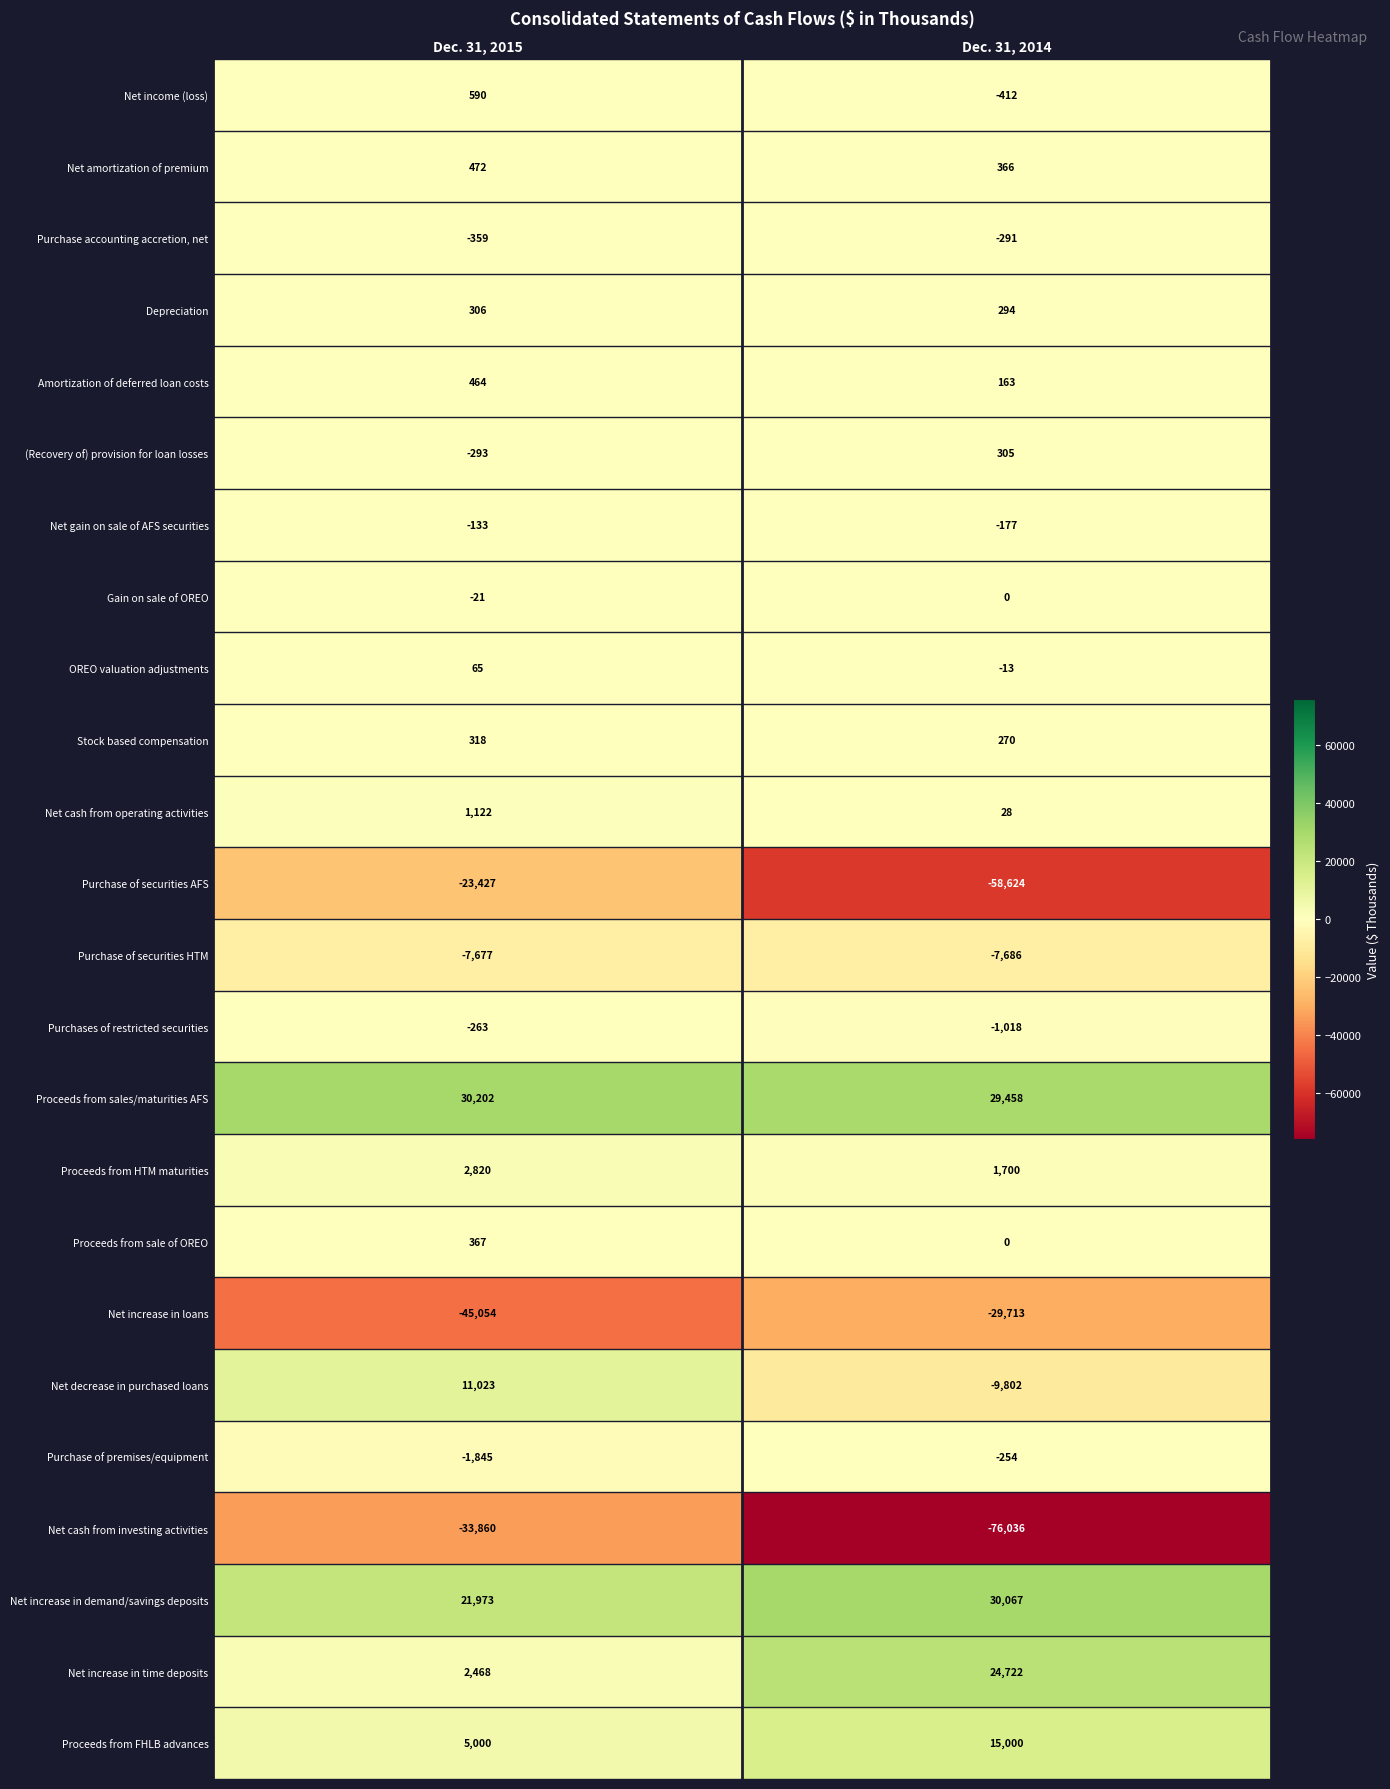

What is the difference between the maximum and minimum values in the Net income (loss) series?

1002